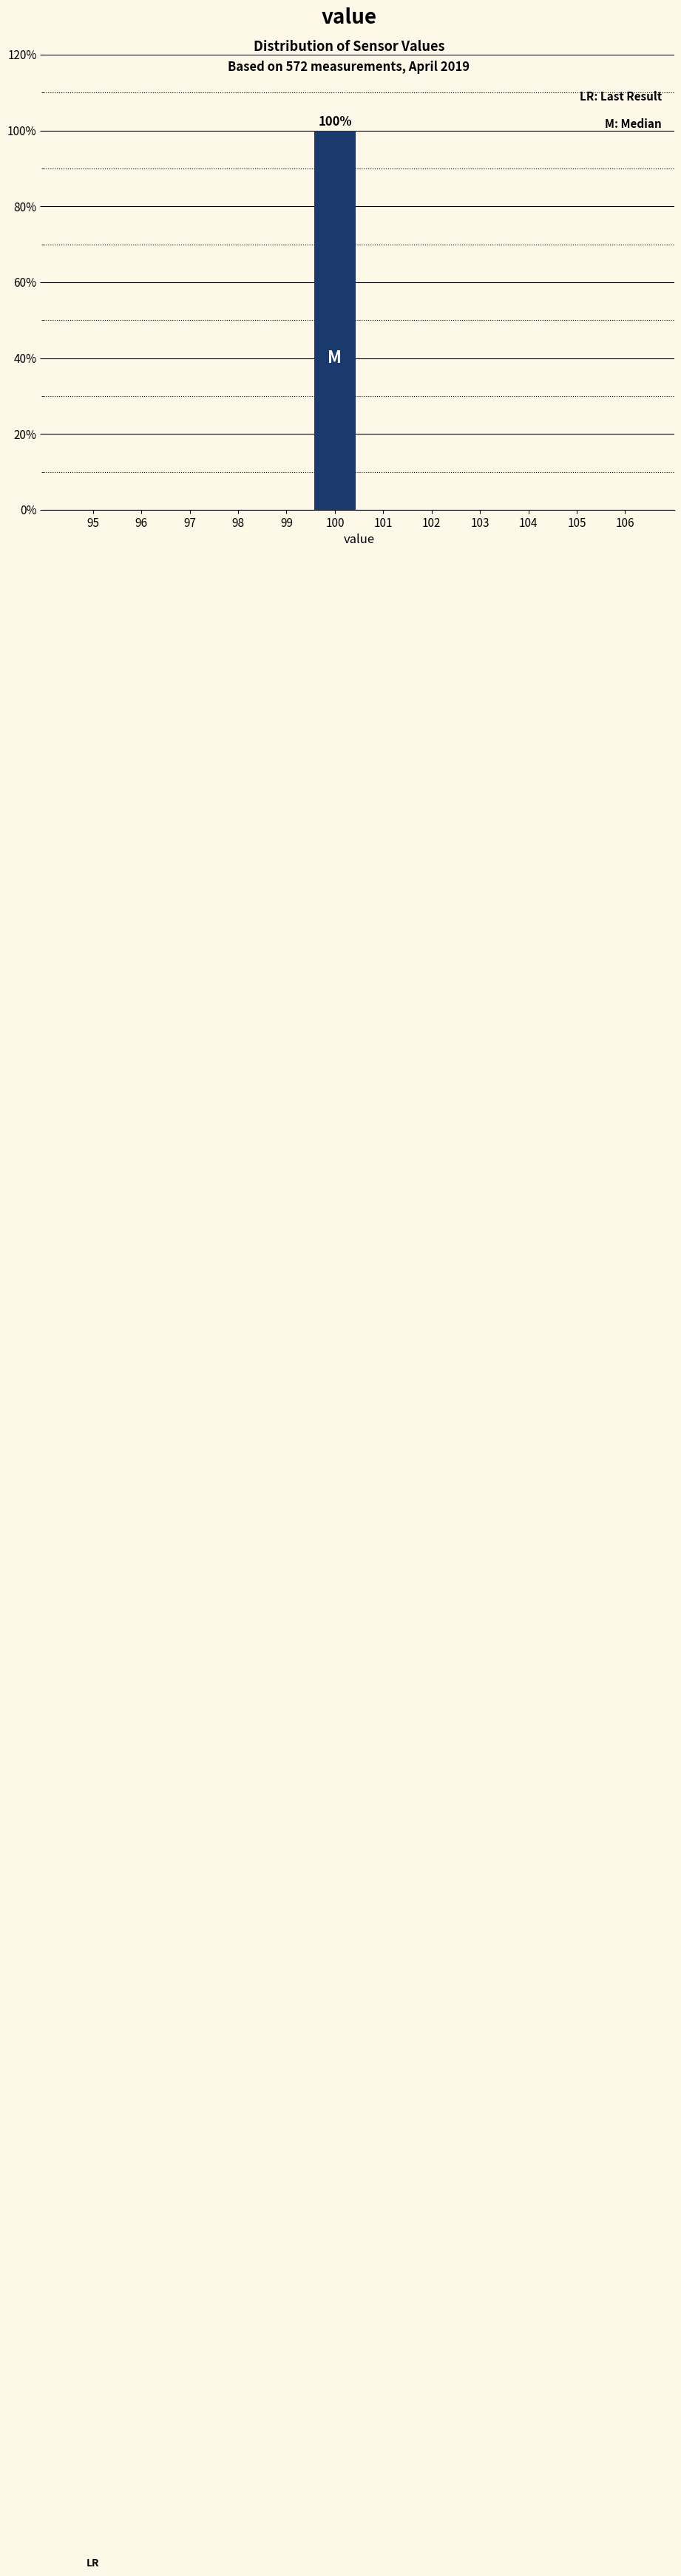

Over which range of the x-axis is the bar tallest?

99.5 to 100.5